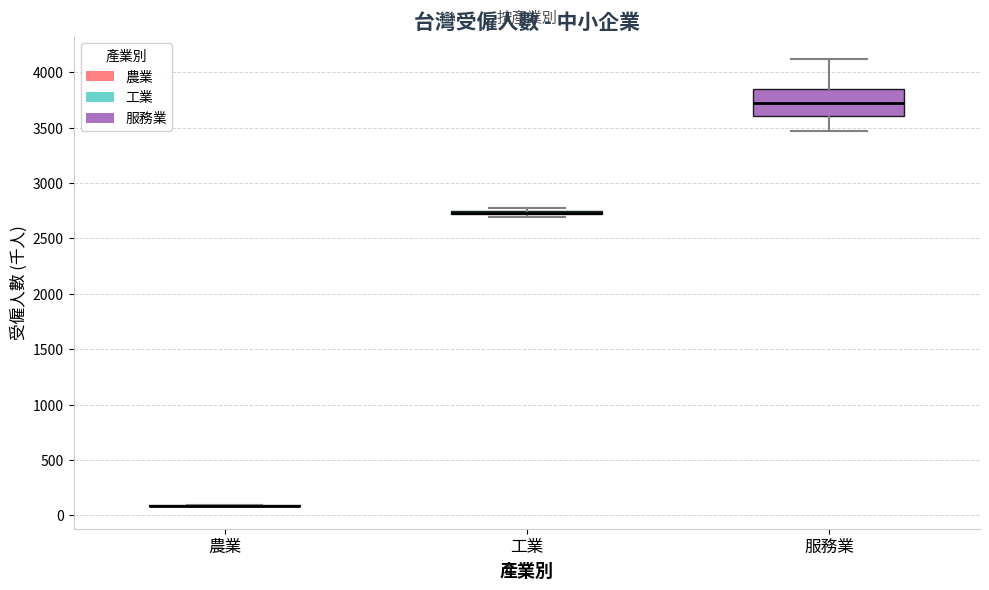

Which box is the tallest, from its lower edge to its upper edge?

服務業